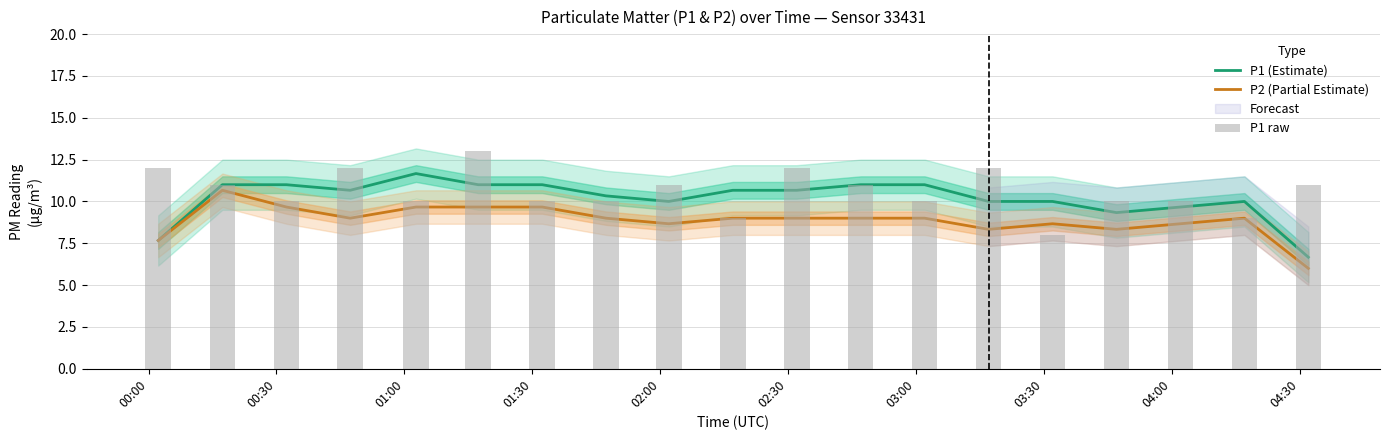

What is the average value of the P1 (Estimate) series?

10.2